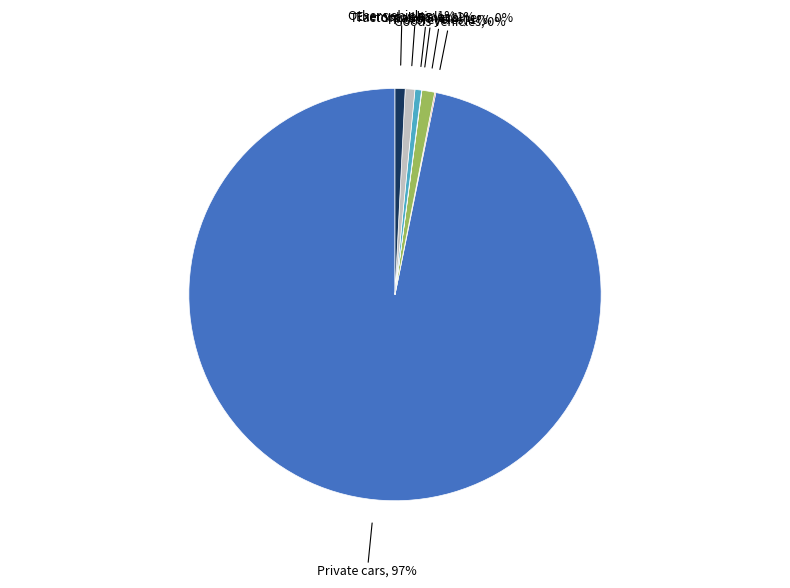

Is there a majority slice in this chart?

Yes